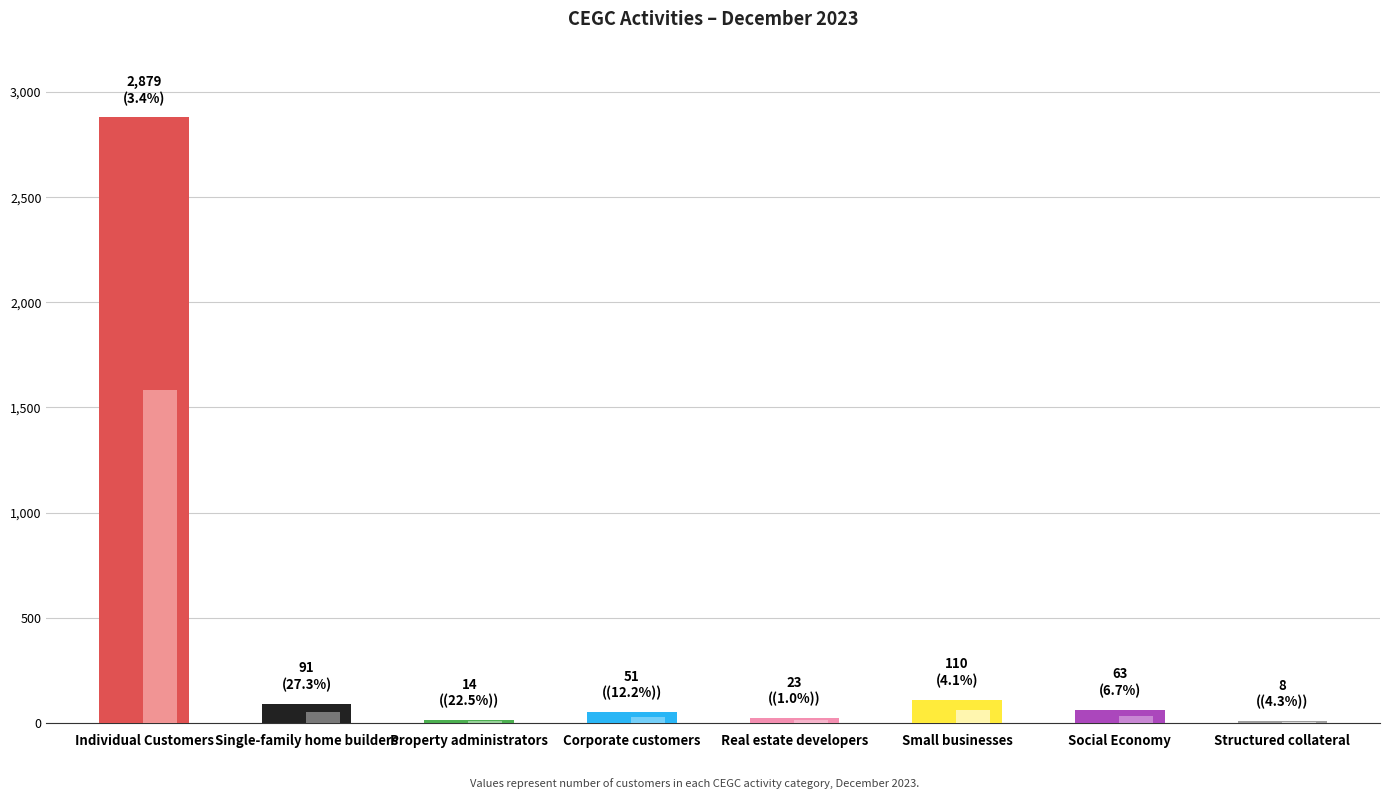

What is the label of the 4th bar from the right?

Real estate developers